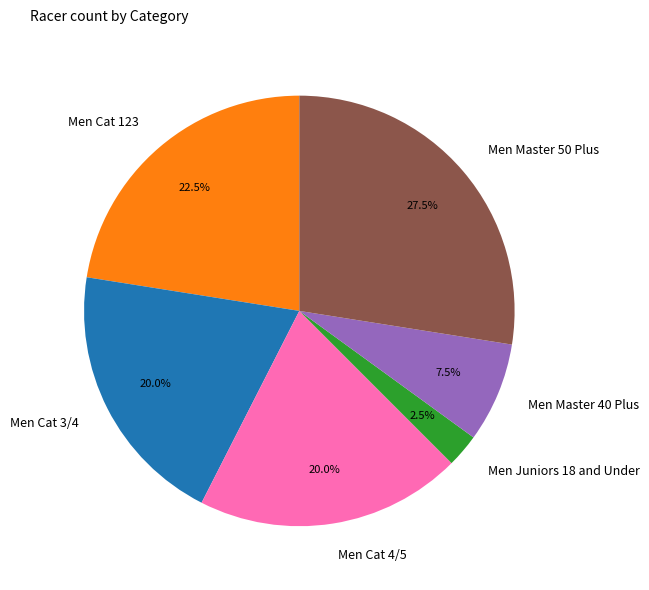

To the nearest percent, what portion does Men Cat 4/5 represent?

20%